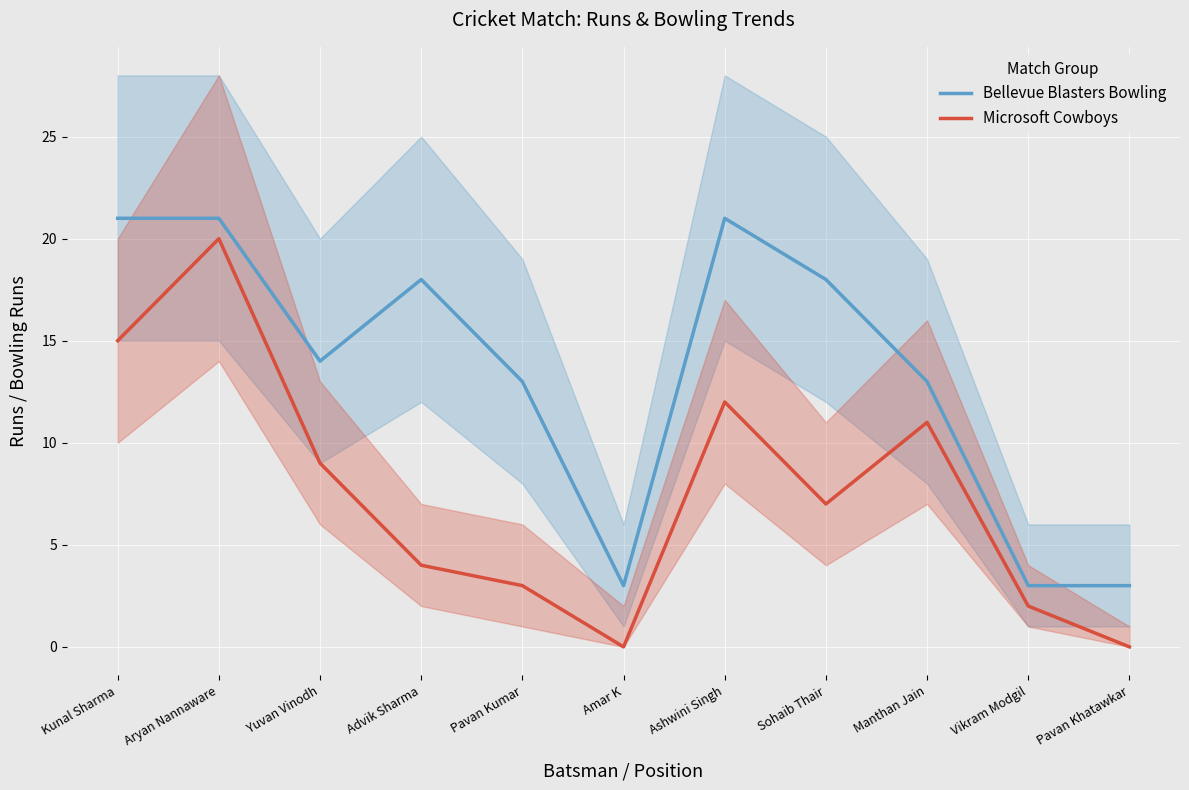

Reading right to left, extract all data points from this chart.

Bellevue Blasters Bowling: Pavan Khatawkar=3	Vikram Modgil=3	Manthan Jain=13	Sohaib Thair=18	Ashwini Singh=21	Amar K=3	Pavan Kumar=13	Advik Sharma=18	Yuvan Vinodh=14	Aryan Nannaware=21	Kunal Sharma=21
Microsoft Cowboys: Pavan Khatawkar=0	Vikram Modgil=2	Manthan Jain=11	Sohaib Thair=7	Ashwini Singh=12	Amar K=0	Pavan Kumar=3	Advik Sharma=4	Yuvan Vinodh=9	Aryan Nannaware=20	Kunal Sharma=15